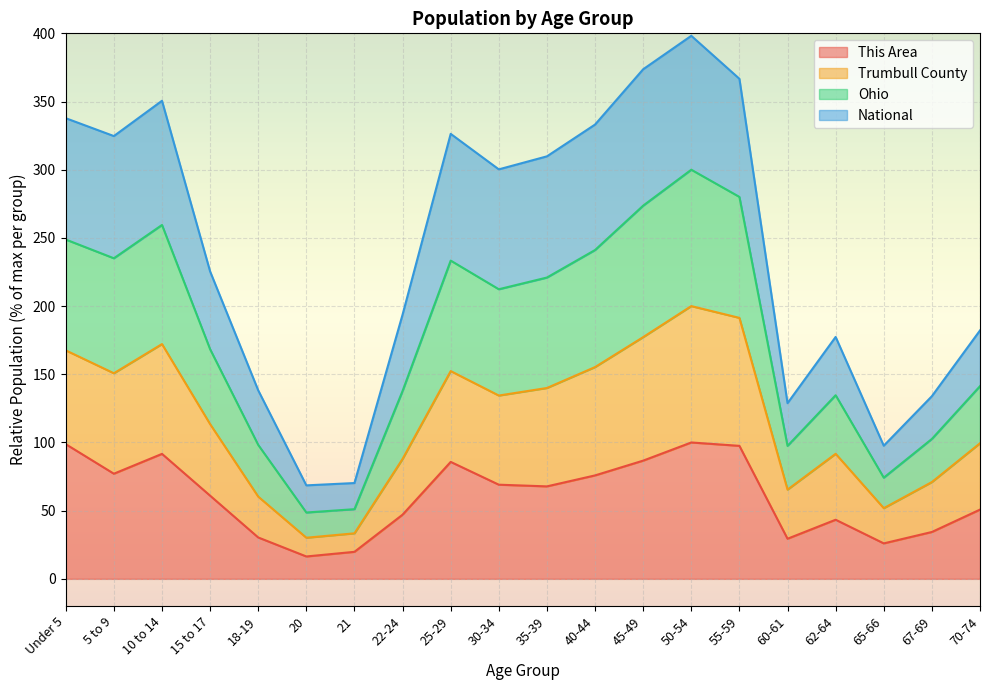

The value of This Area at 40-44 is 119.2. True or false?

False